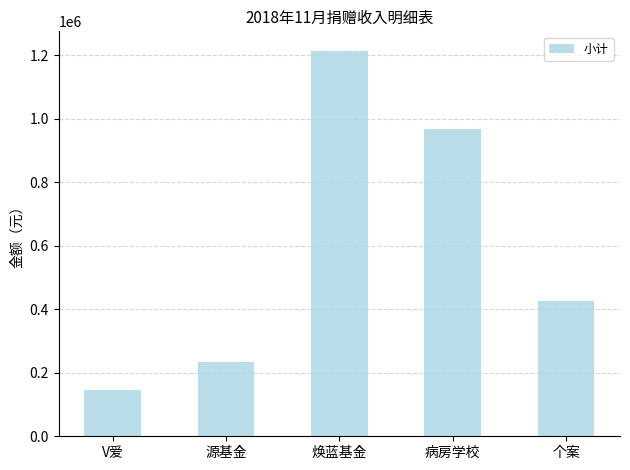

Rank the categories by value from lowest to highest.

V爱, 源基金, 个案, 病房学校, 焕蓝基金